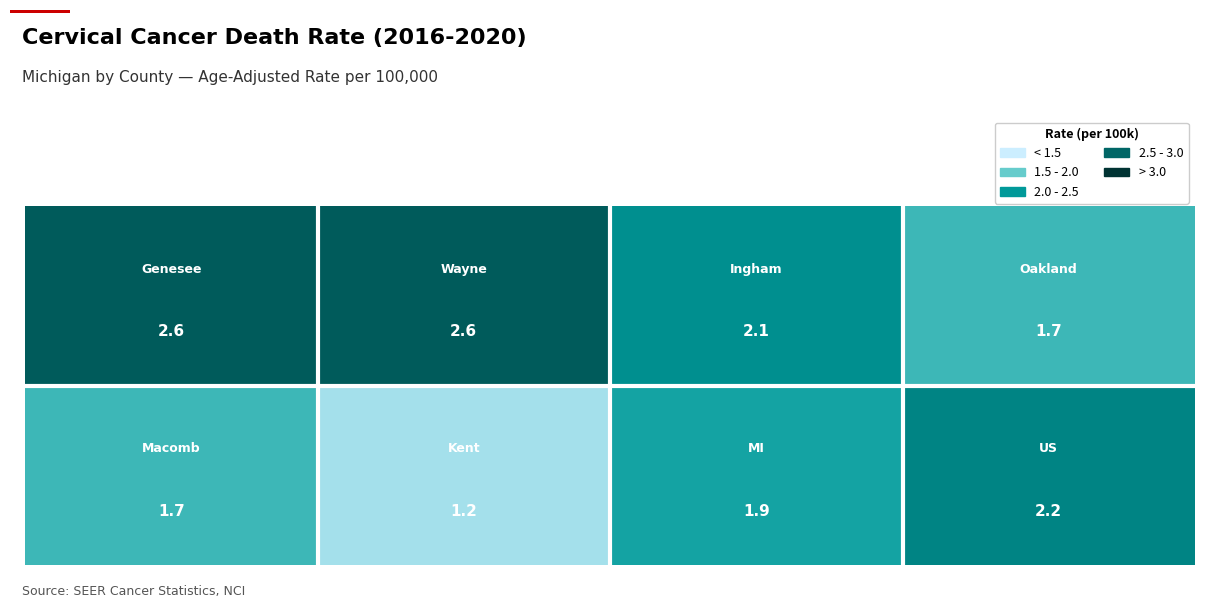

What is the maximum value shown in the chart?

2.6